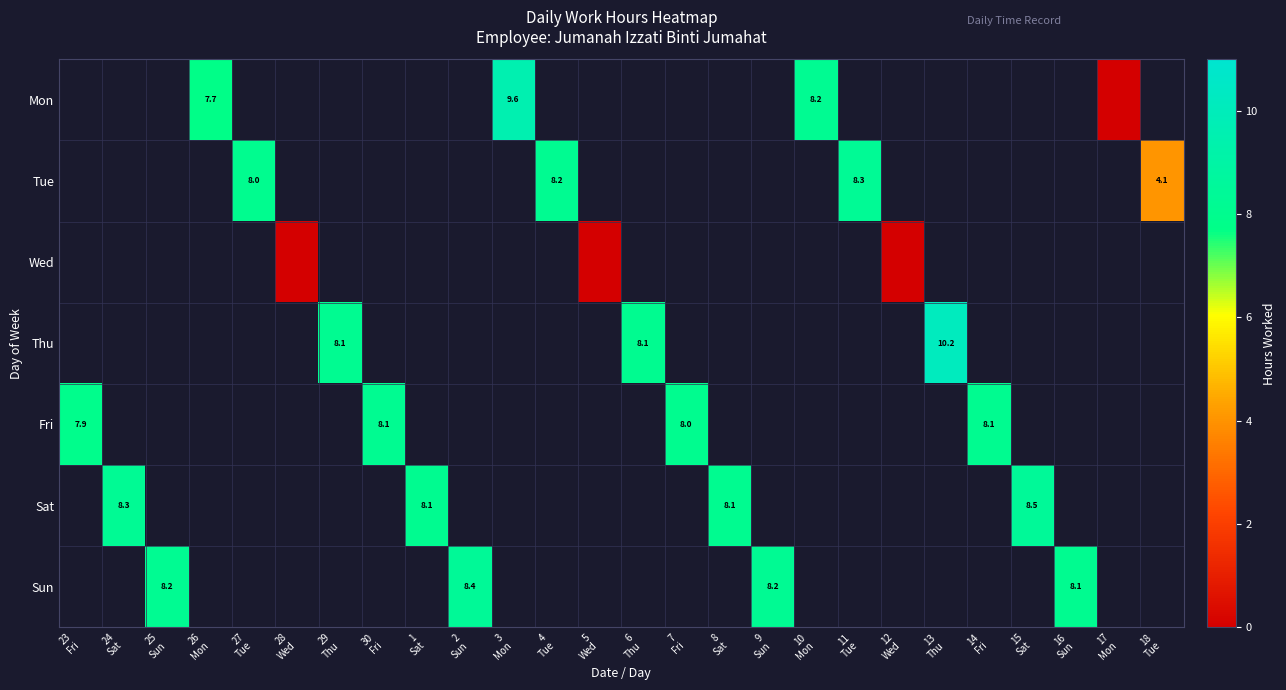

Which label corresponds to the largest value in the chart?

13
Thu